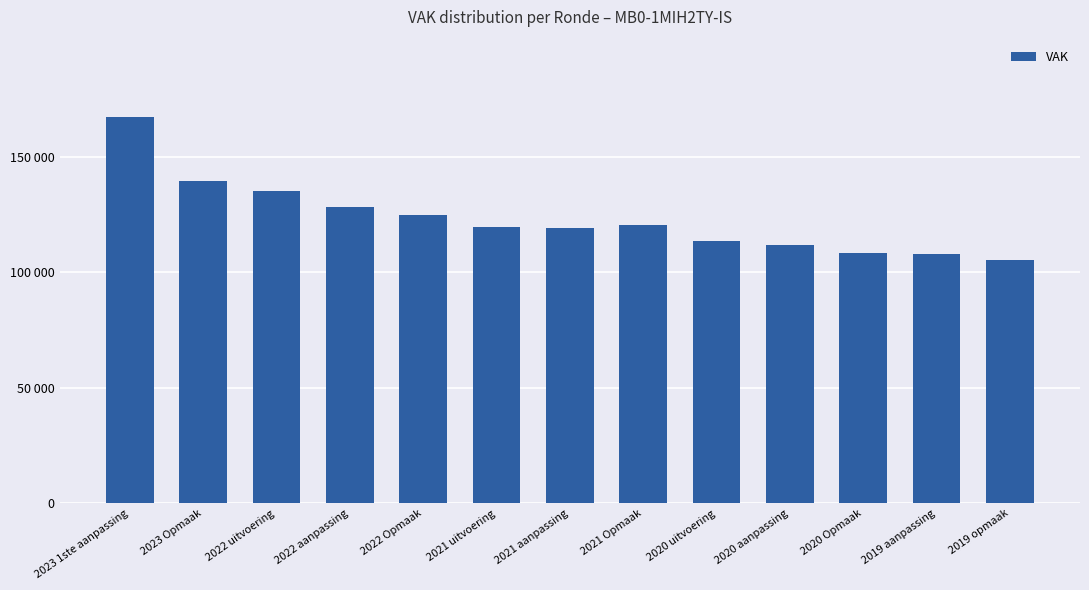

Are the bars horizontal?

No